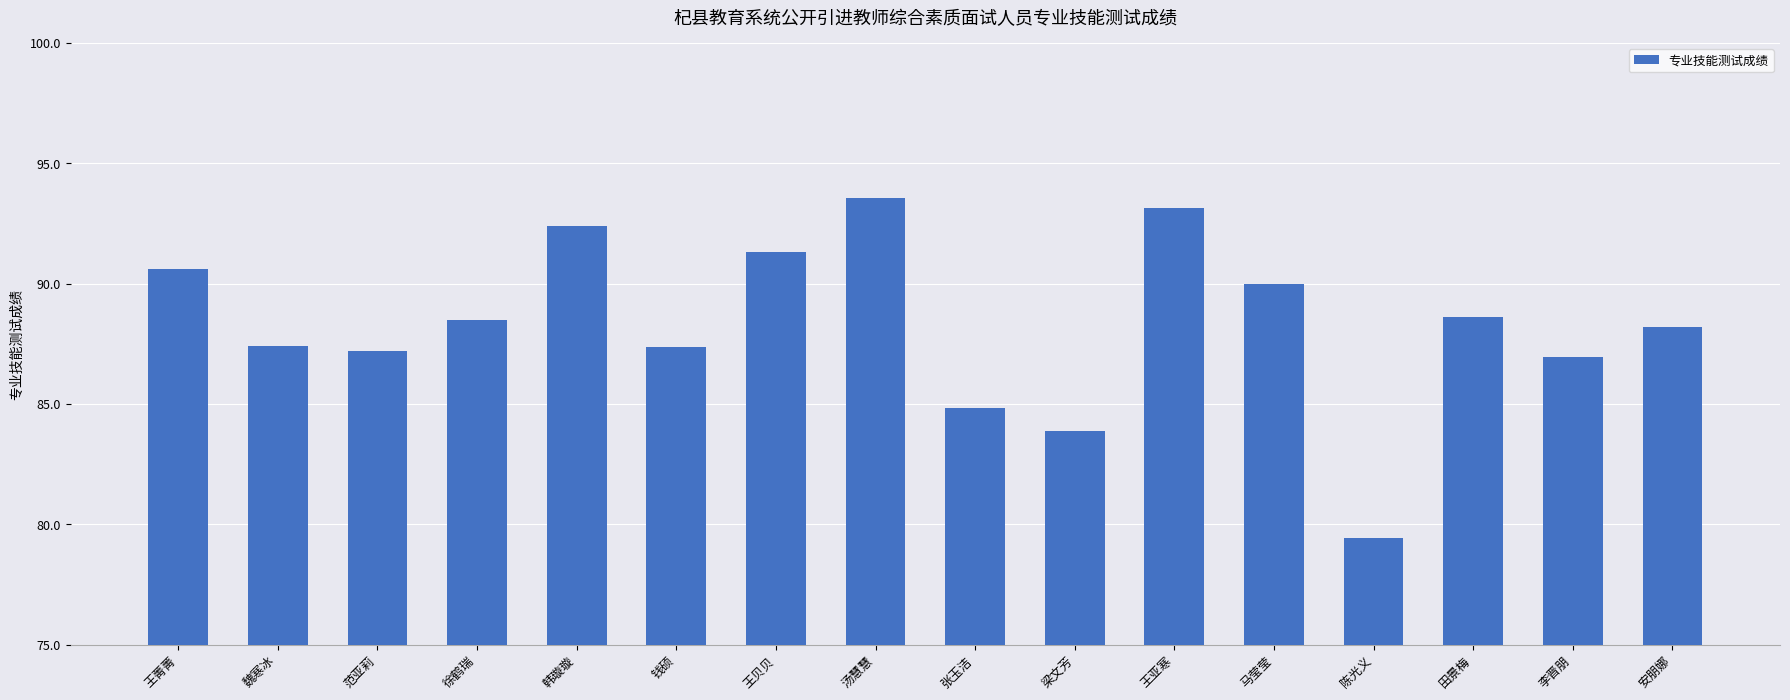

What is the change in value from 徐鹤瑞 to 安朋娜?

-0.3